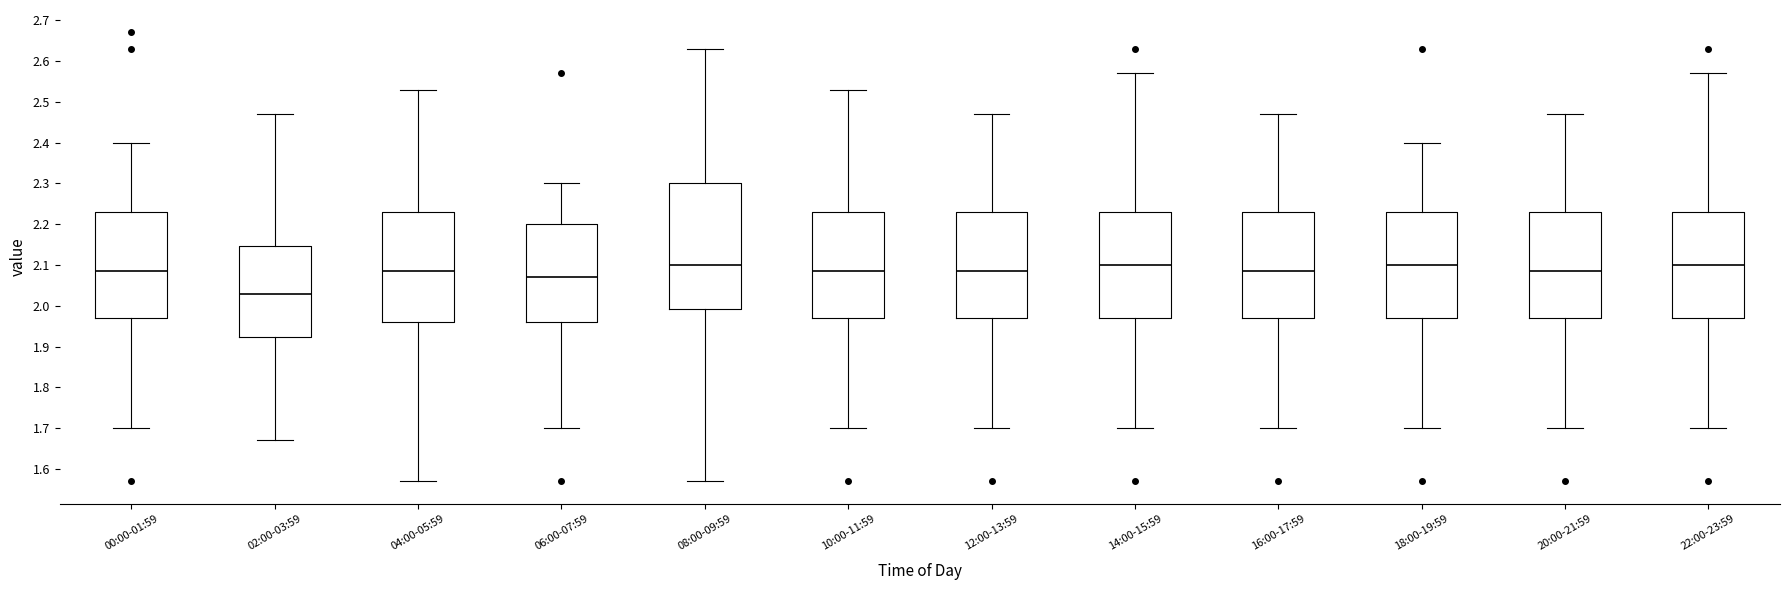

Reading left to right, read every box against the y-axis: the position of its median line, the range the box covers, and the ends of its whiskers. The values are not printed on the chart, so give them approximately, as read against the axis.

00:00-01:59: median 2.09, box 1.97 to 2.23, whiskers 1.70 to 2.40
02:00-03:59: median 2.03, box 1.92 to 2.15, whiskers 1.67 to 2.47
04:00-05:59: median 2.09, box 1.96 to 2.23, whiskers 1.57 to 2.53
06:00-07:59: median 2.07, box 1.96 to 2.20, whiskers 1.70 to 2.30
08:00-09:59: median 2.10, box 1.99 to 2.30, whiskers 1.57 to 2.63
10:00-11:59: median 2.09, box 1.97 to 2.23, whiskers 1.70 to 2.53
12:00-13:59: median 2.09, box 1.97 to 2.23, whiskers 1.70 to 2.47
14:00-15:59: median 2.10, box 1.97 to 2.23, whiskers 1.70 to 2.57
16:00-17:59: median 2.09, box 1.97 to 2.23, whiskers 1.70 to 2.47
18:00-19:59: median 2.10, box 1.97 to 2.23, whiskers 1.70 to 2.40
20:00-21:59: median 2.09, box 1.97 to 2.23, whiskers 1.70 to 2.47
22:00-23:59: median 2.10, box 1.97 to 2.23, whiskers 1.70 to 2.57